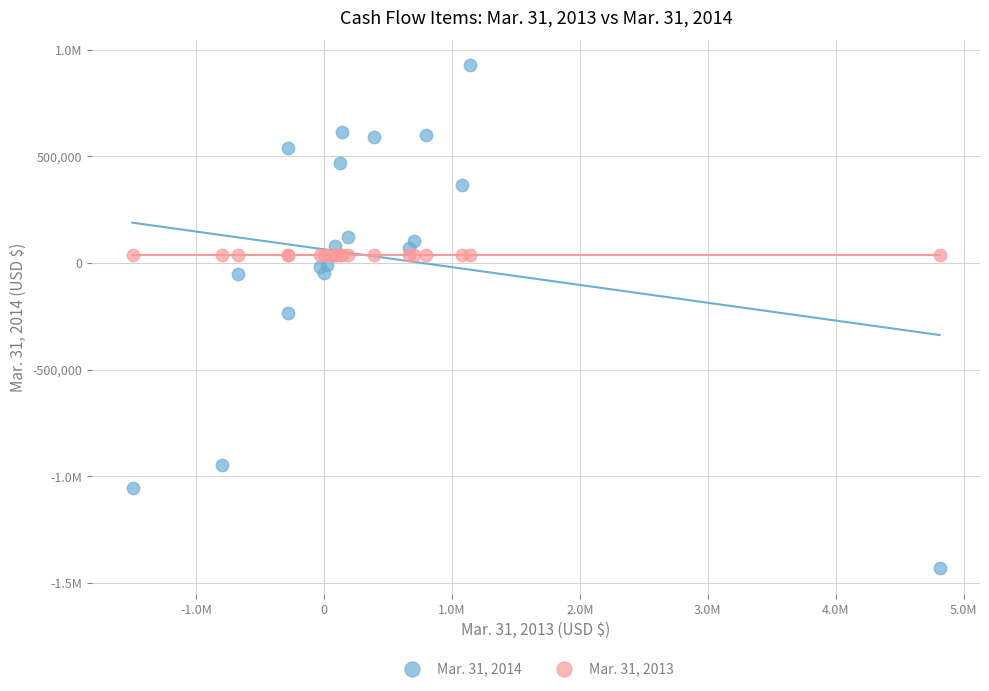

What are all the series names shown in the legend?

Mar. 31, 2014, Mar. 31, 2013